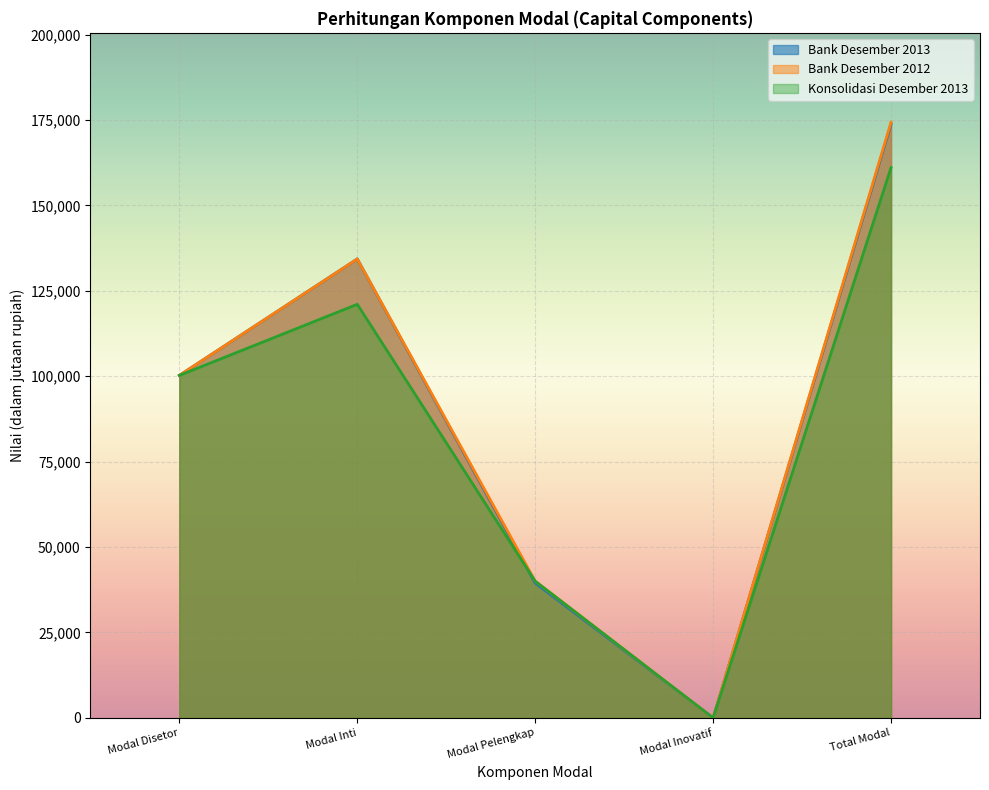

How many interior local peaks does the Konsolidasi Desember 2013 series have?

1